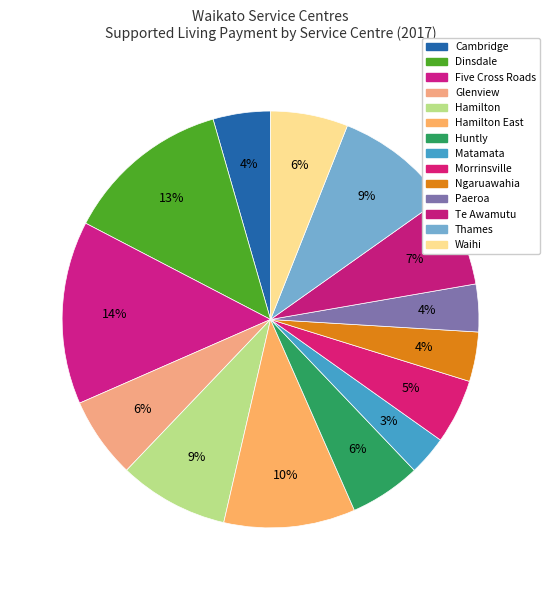

What is the smallest slice in the pie chart?

Matamata